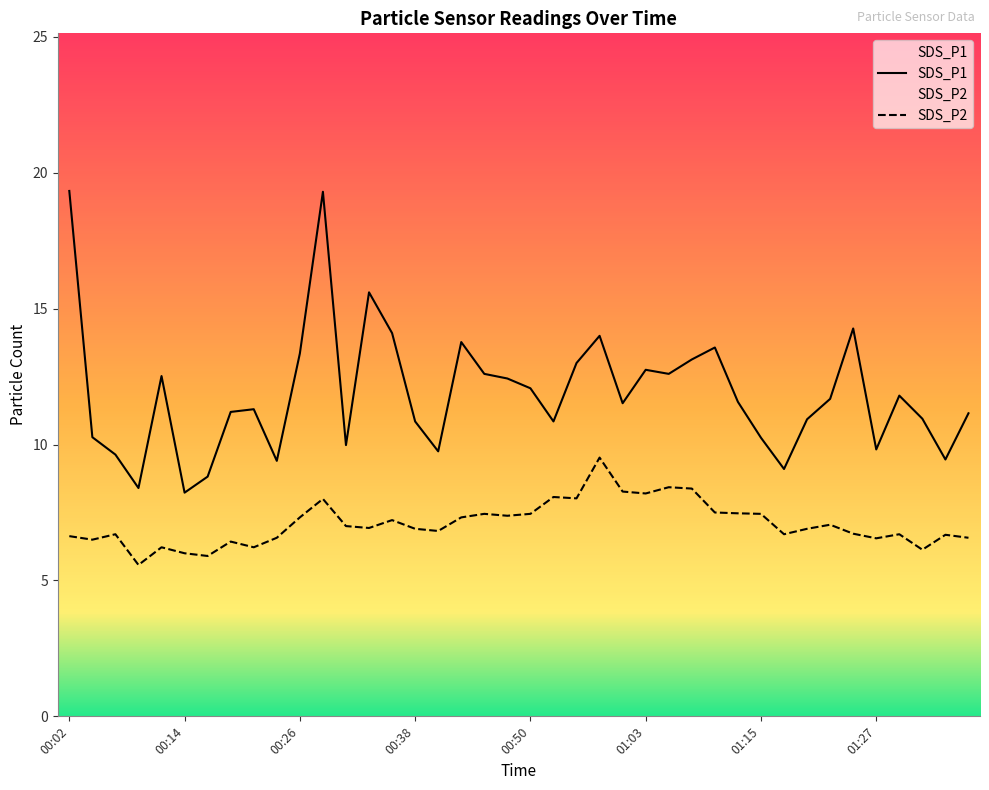

How many values in the SDS_P1 series exceed 11?

24